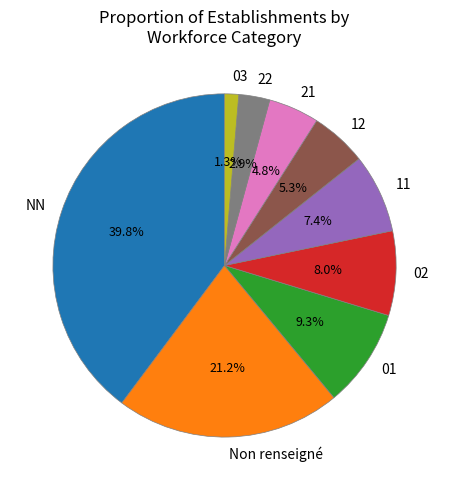

To the nearest percent, what is the average slice percentage?

11%